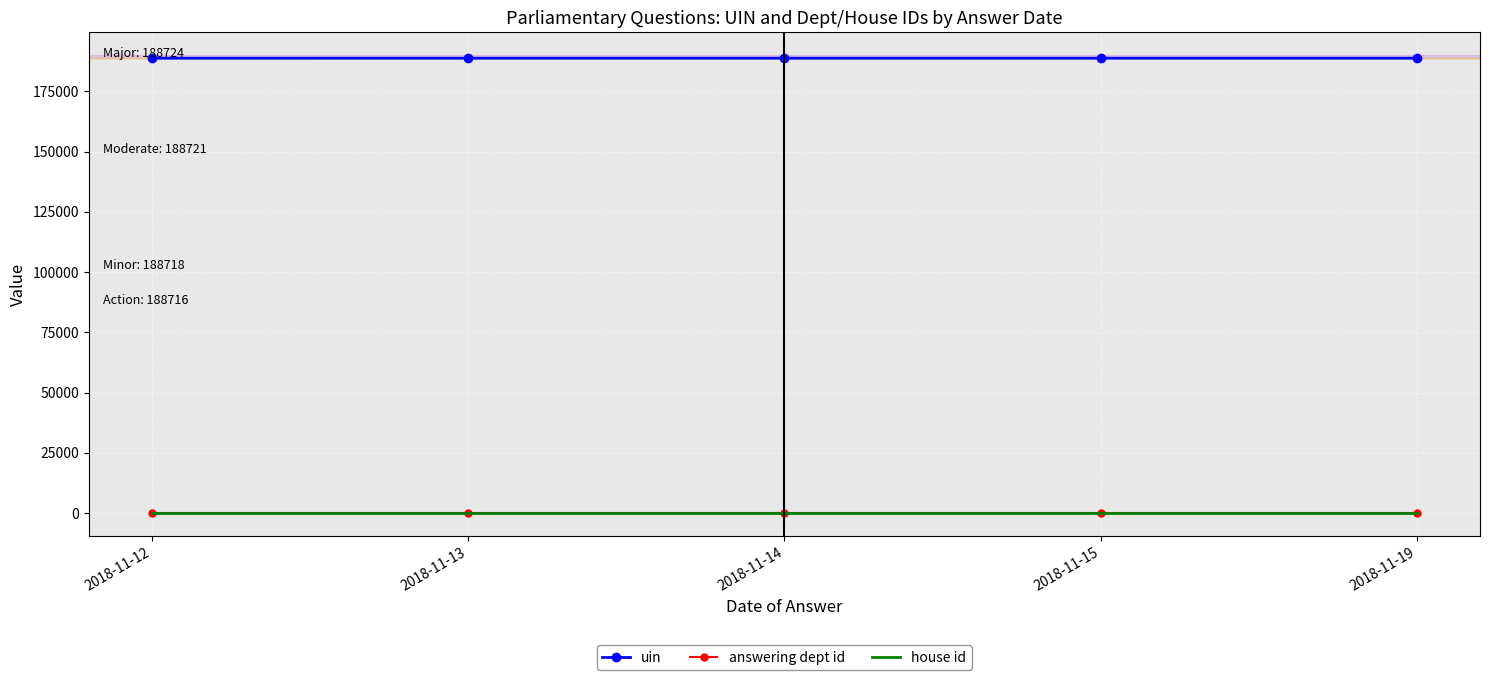

The value of uin at 2018-11-15 is 188720.0. True or false?

True